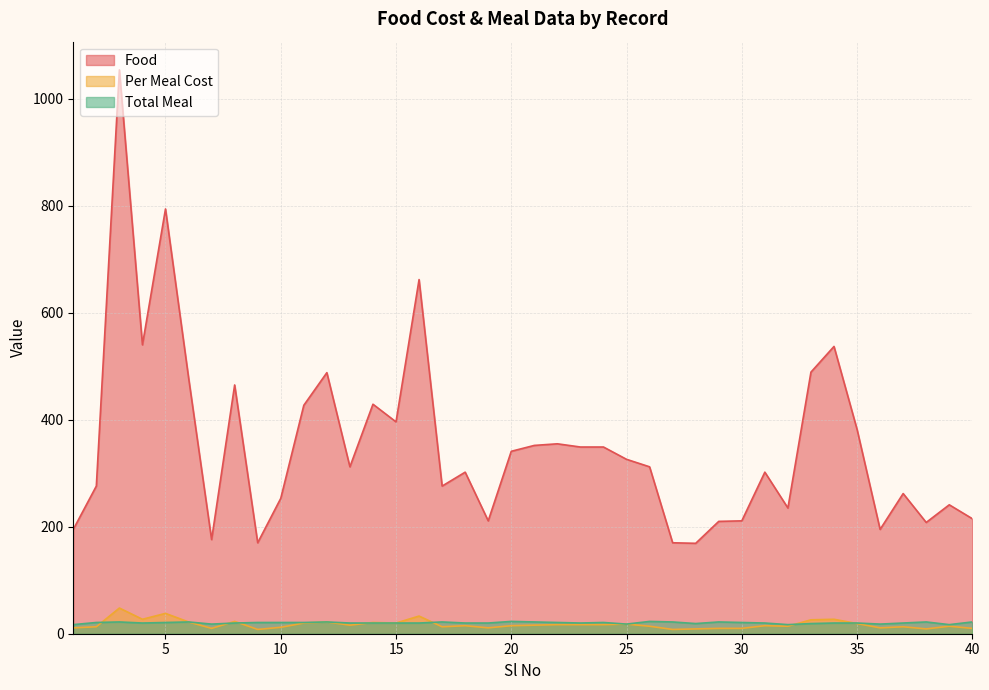

What is the total value across all series at 28?

197